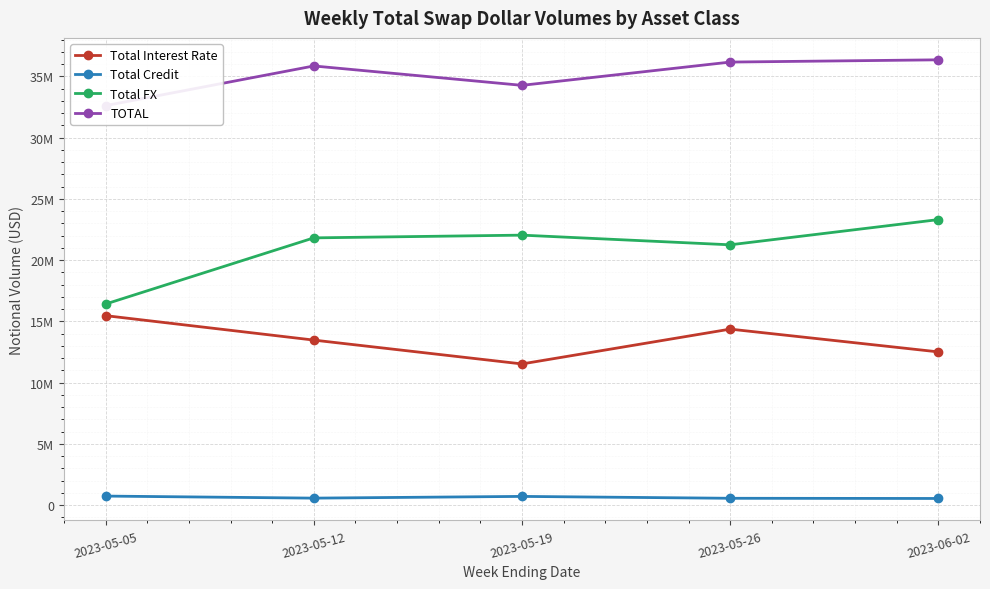

What is the approximate value of Total Interest Rate at 2023-05-12, to the nearest 100?

13467000